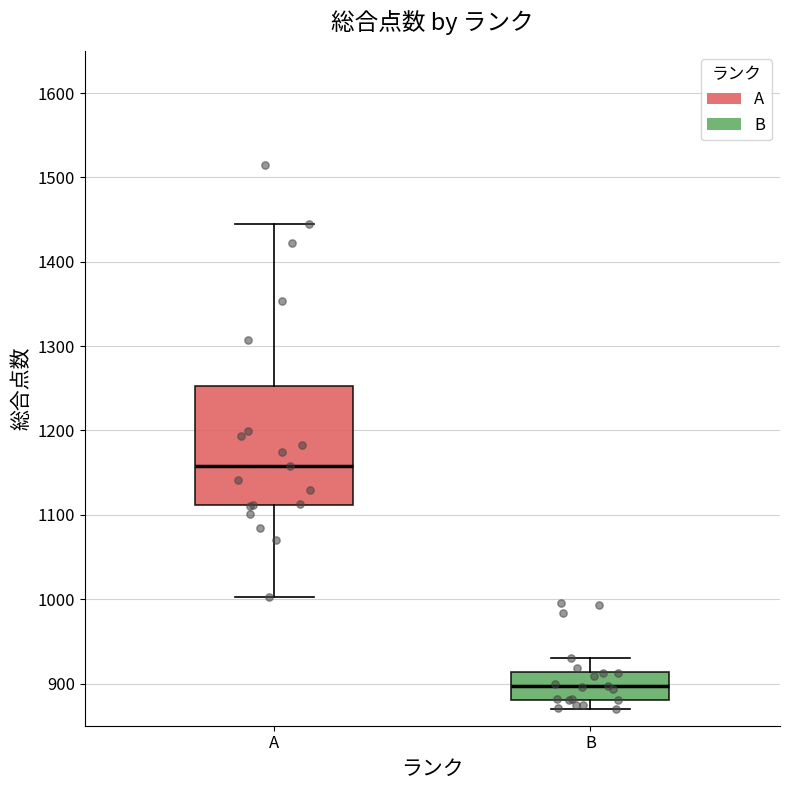

Which box is the tallest, from its lower edge to its upper edge?

A